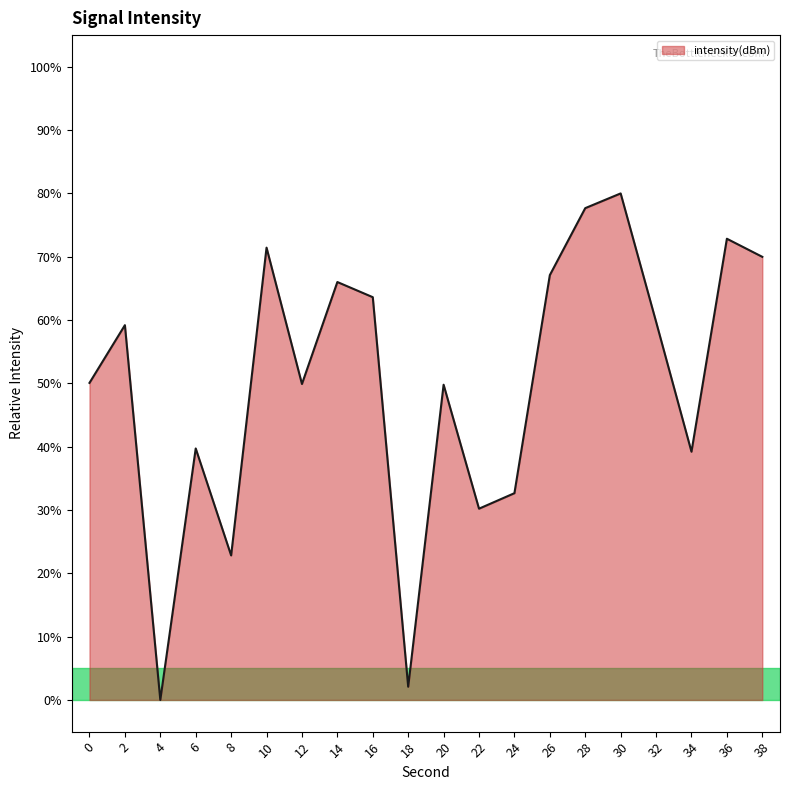

True or false: the data shows 49.8 at 20.

True